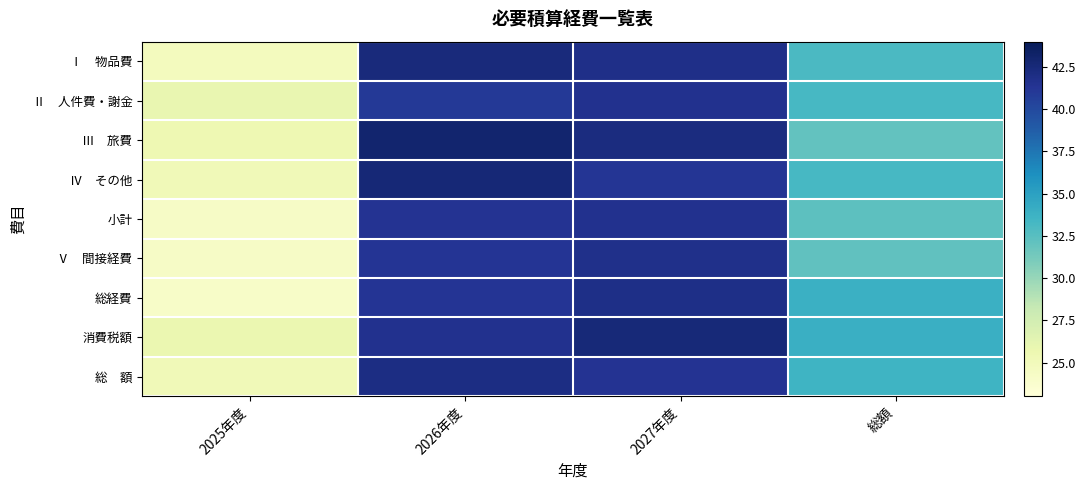

What is the total value across all series at 総額?

297.4